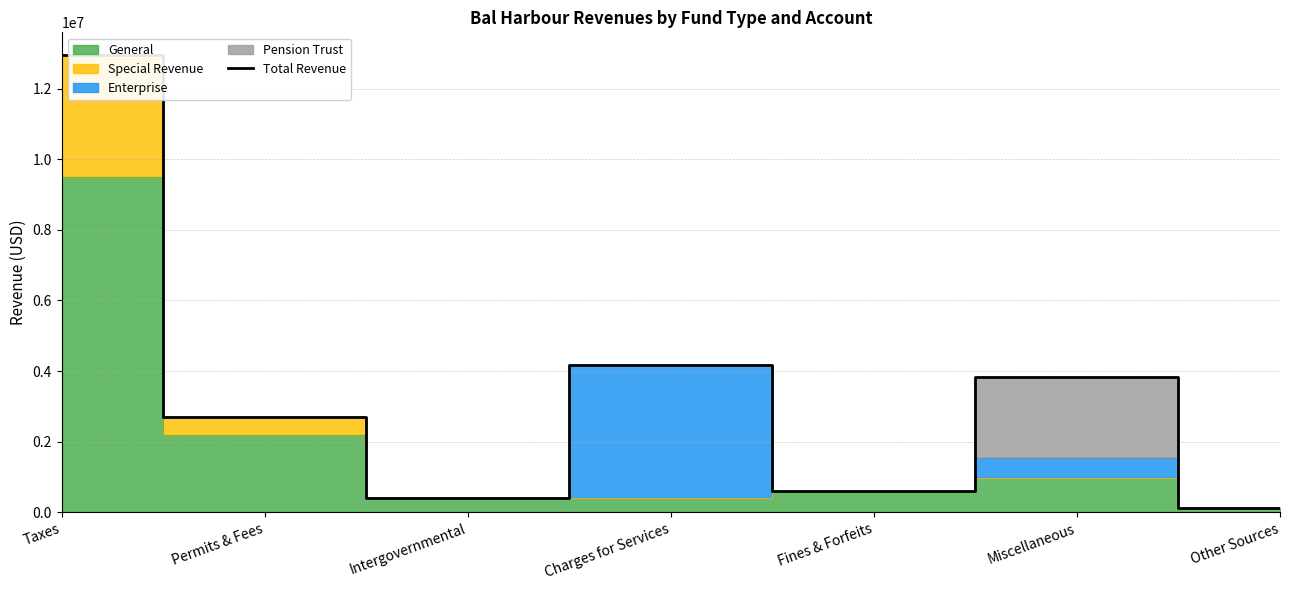

Does the chart display data point markers on the line(s)?

No